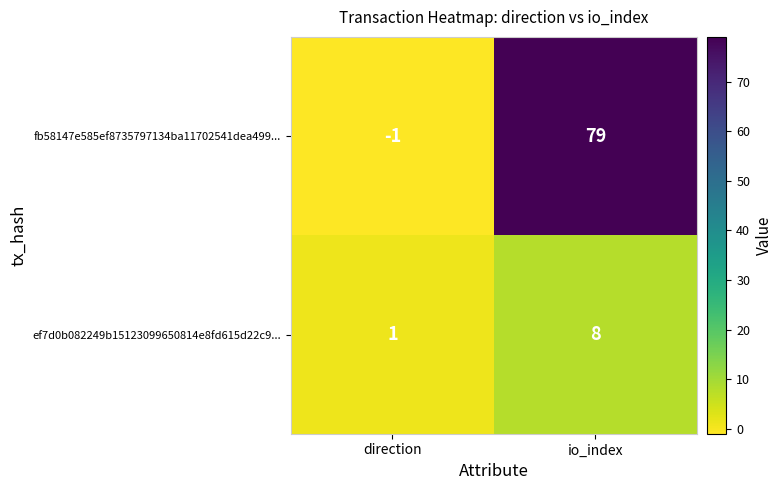

Which series has the largest range (max minus min)?

fb58147e585ef8735797134ba11702541dea499...